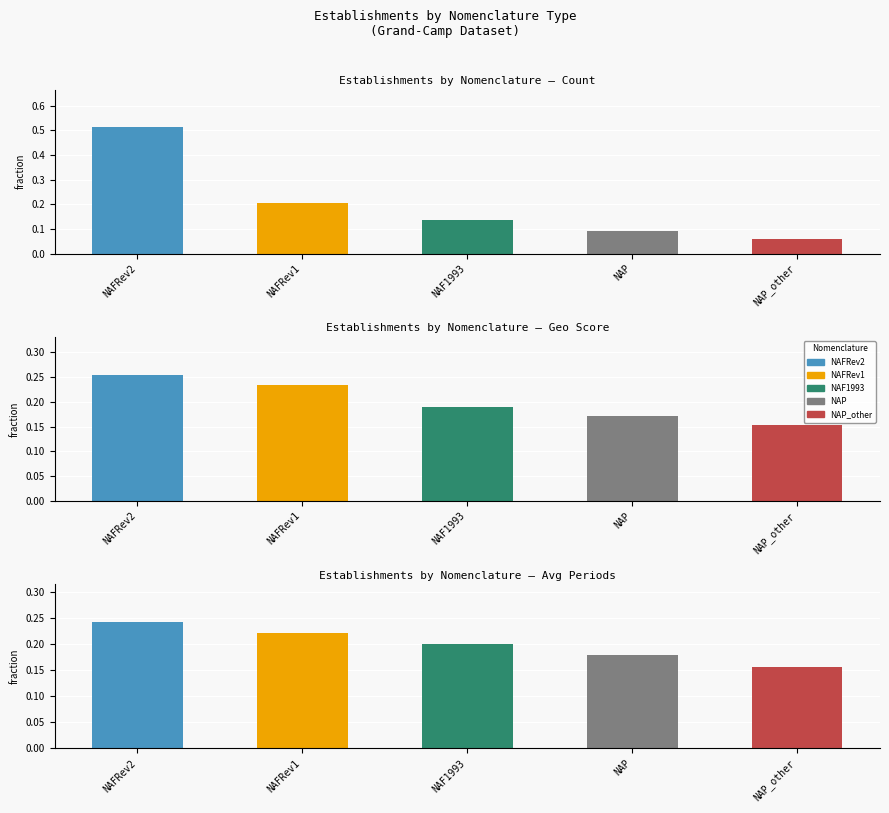

What is the label of the 5th bar from the left?

NAP_other